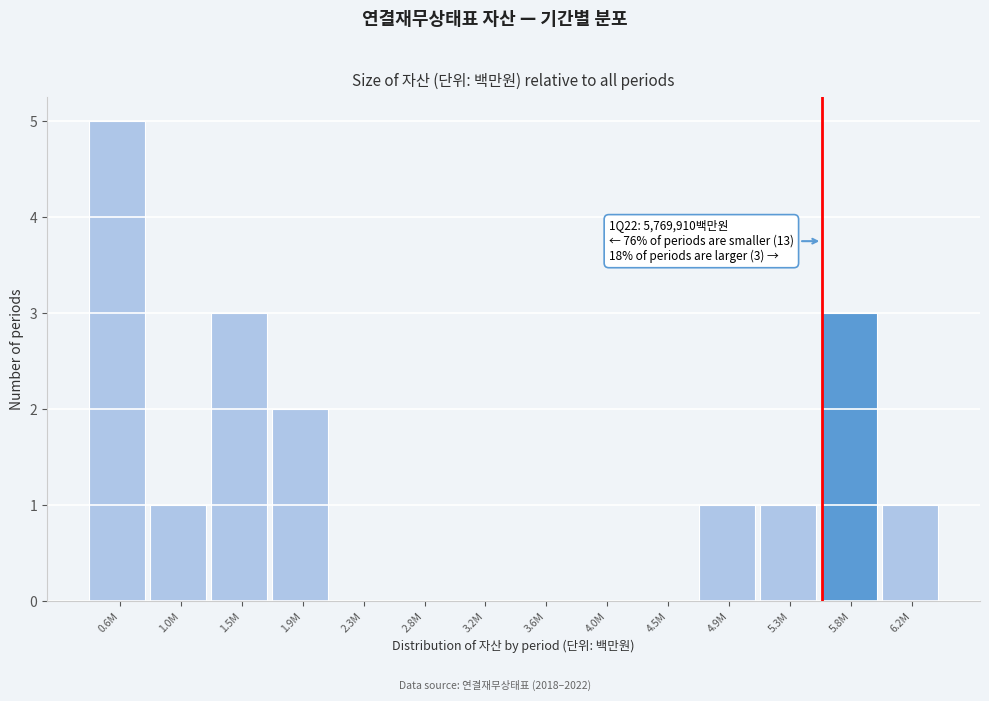

Which has a higher value, 5.3M or 4.5M?

5.3M